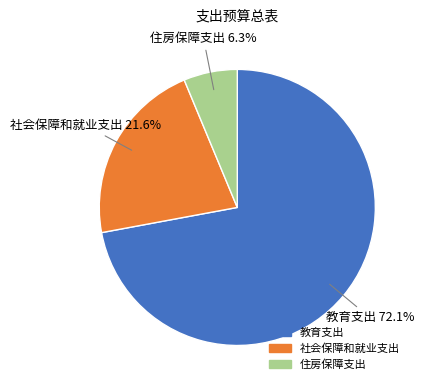

To the nearest percent, what is the combined percentage of 住房保障支出 and 社会保障和就业支出?

28%